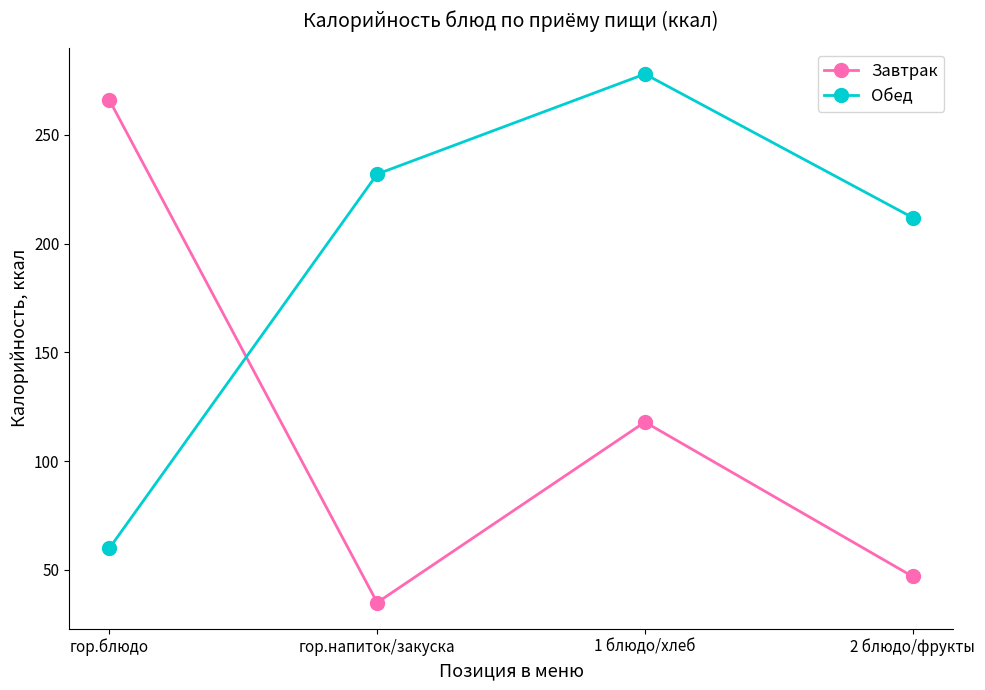

Which series has the largest total across all categories?

Обед